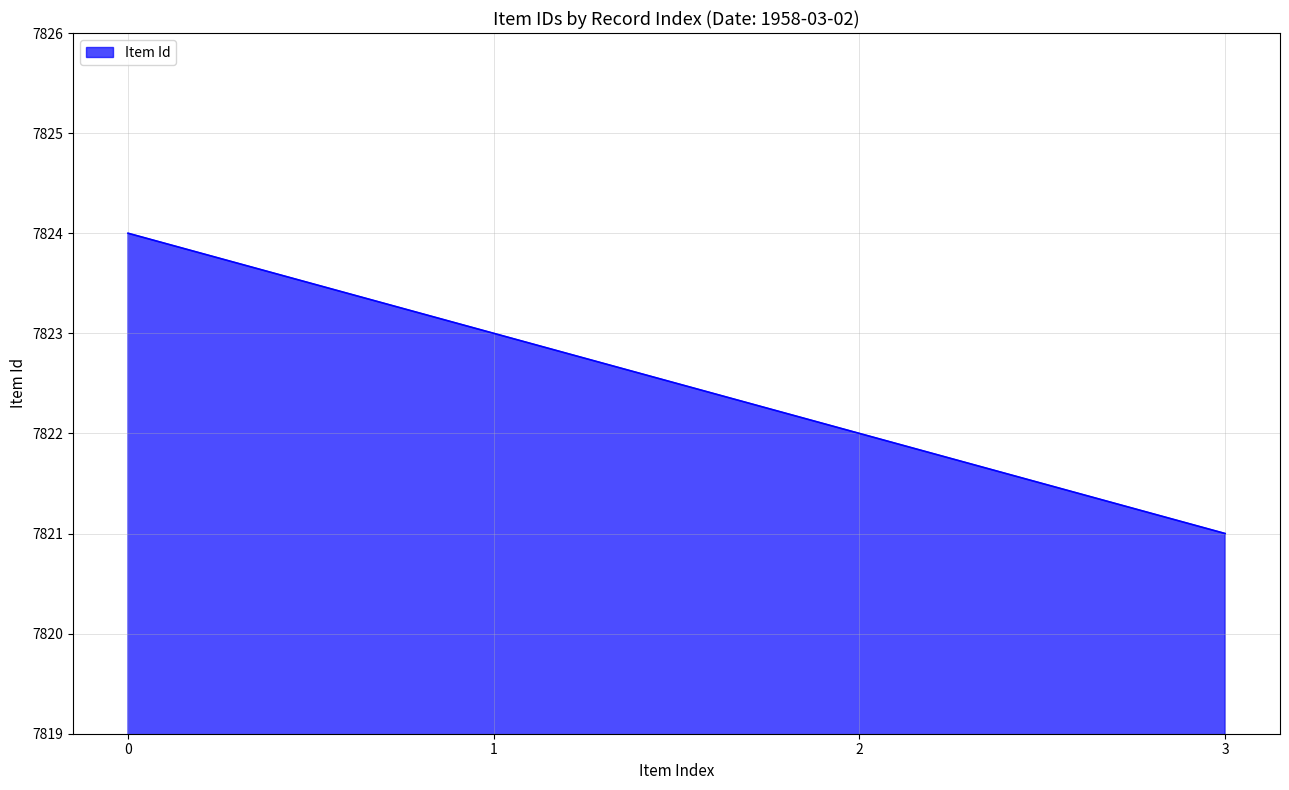

Which category has the lowest value across all series?

3